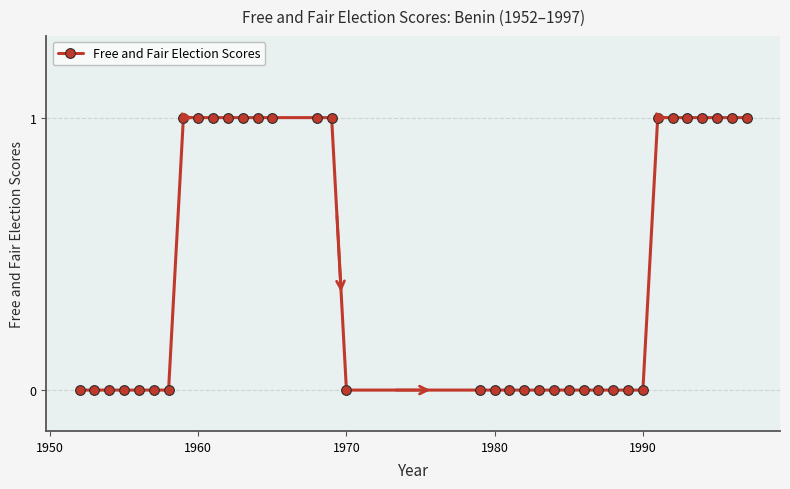

What is the value of the 32nd point from the left?

1